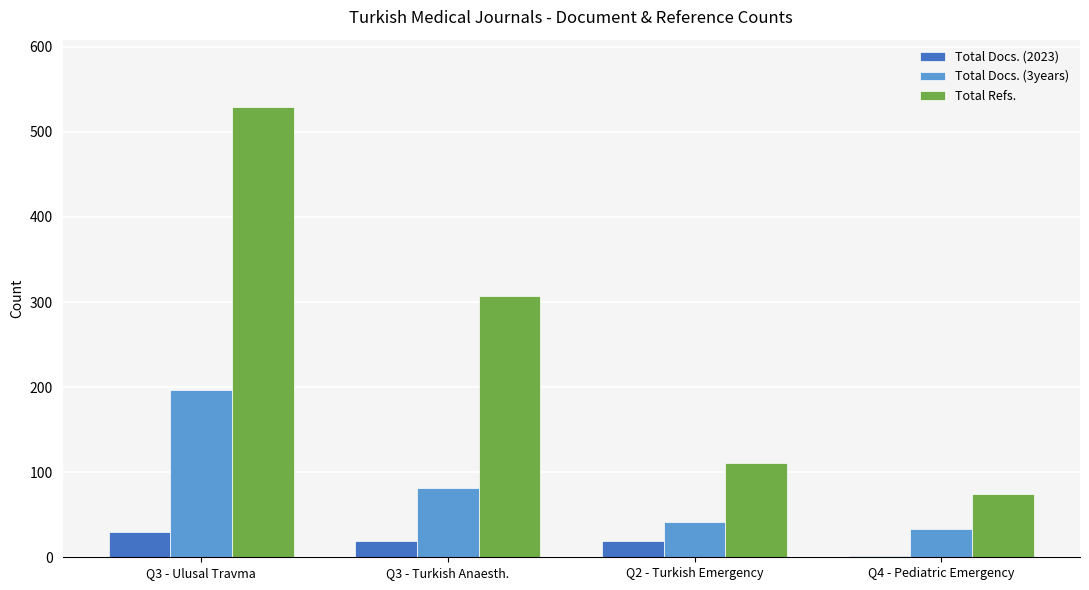

Reading right to left, list all the values displayed in this chart.

Total Docs. (2023): 2	19	19	30
Total Docs. (3years): 33	42	82	197
Total Refs.: 74	111	307	529